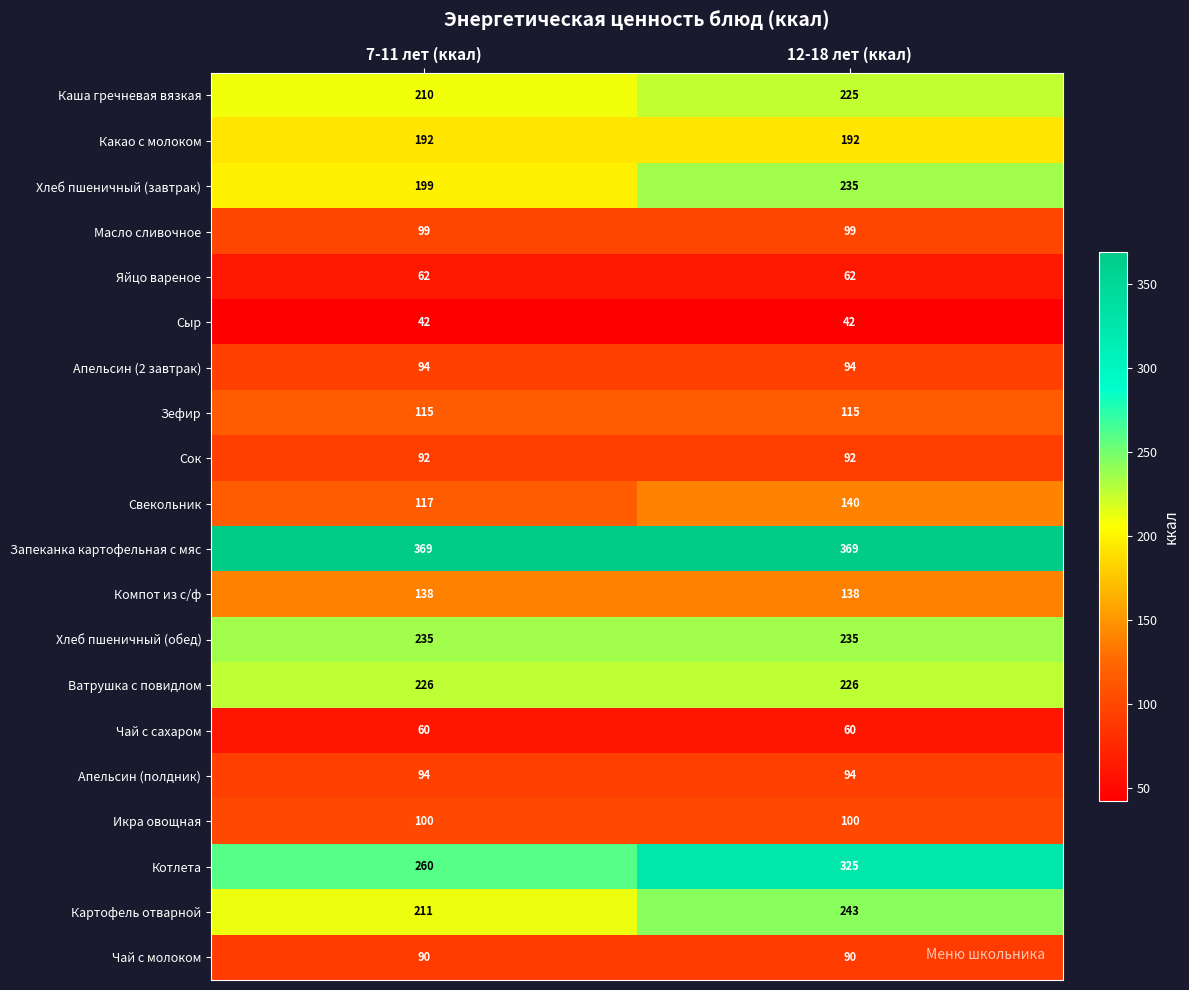

What is the sum of all Зефир values?

230